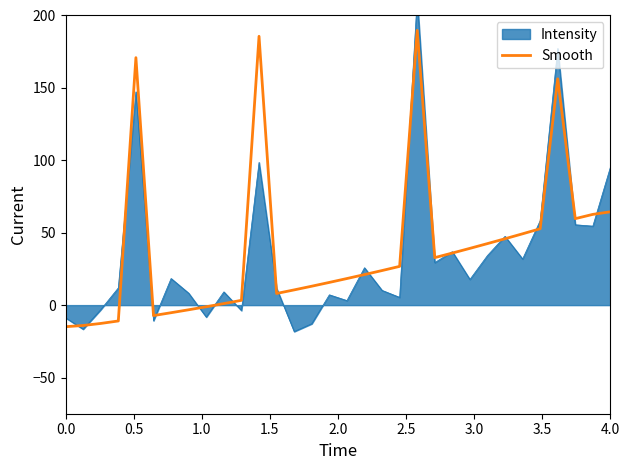

What is the maximum value for Smooth?

189.7